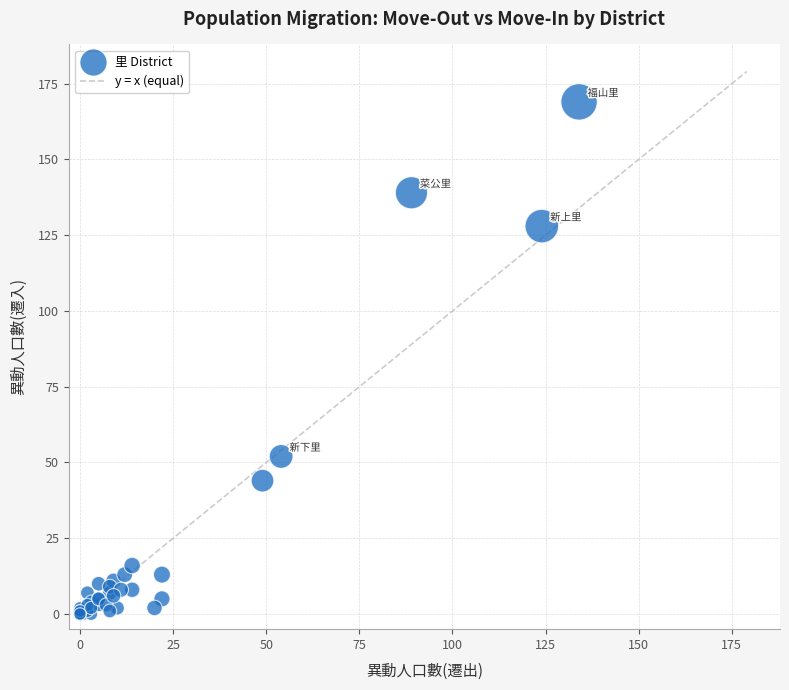

What Y value in the scatter plot is closest to 84?

52